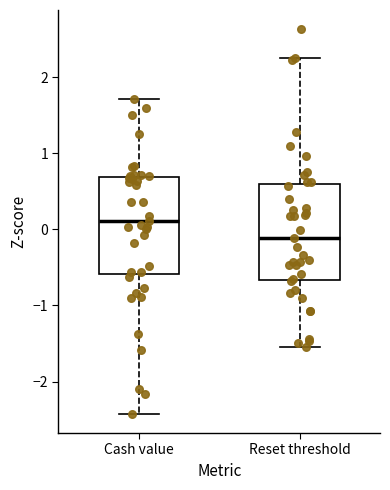

Where is the lower edge of the box for Cash value on the y-axis? The values are not printed on the chart, so give them approximately, as read against the axis.

-0.6